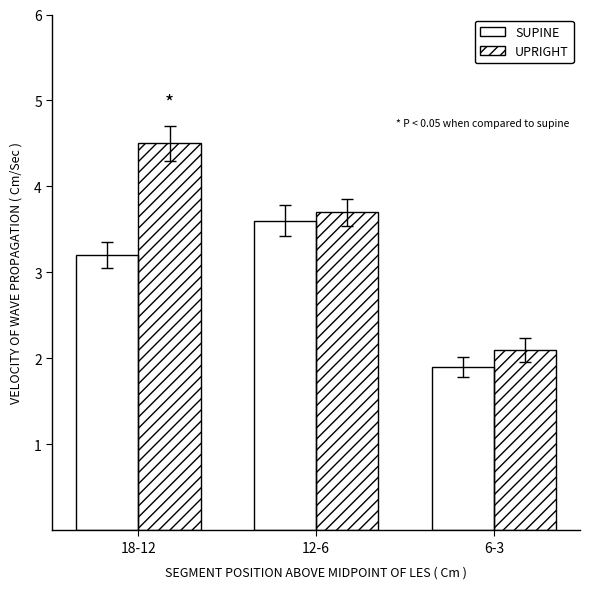

True or false: SUPINE has a value of 1.1 at 6-3.

False